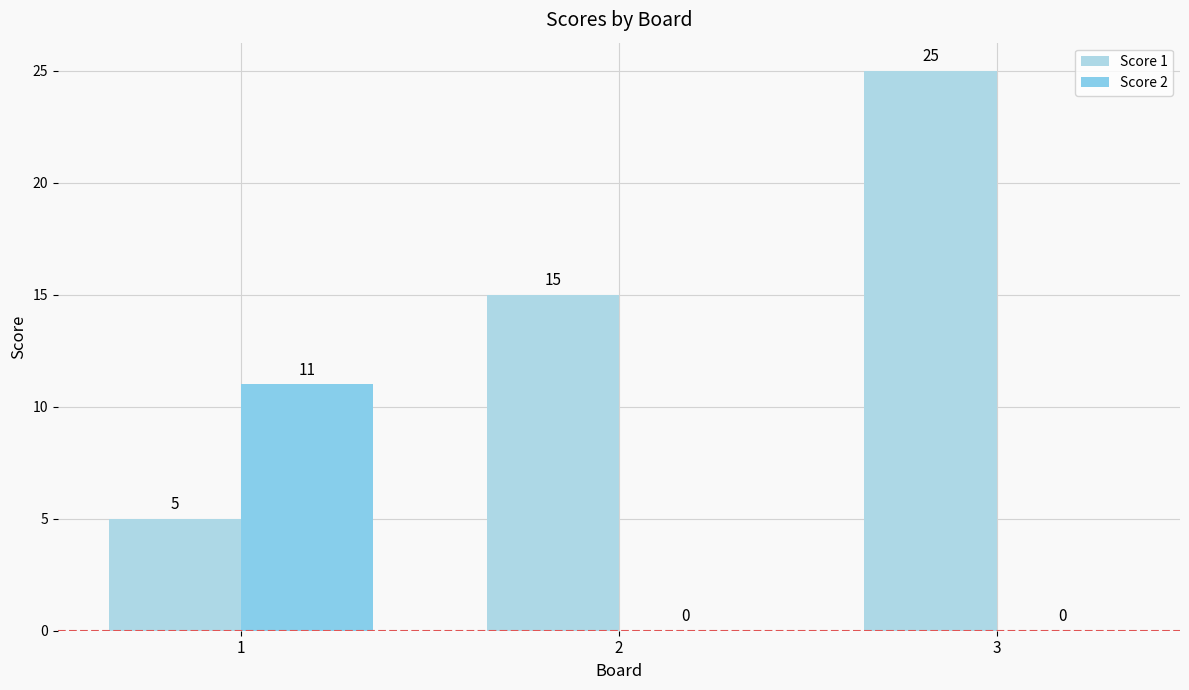

How many data points does each series have?

3